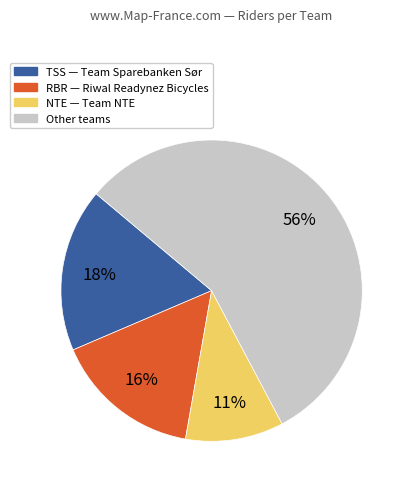

Is there any slice that represents more than half of the pie?

Yes